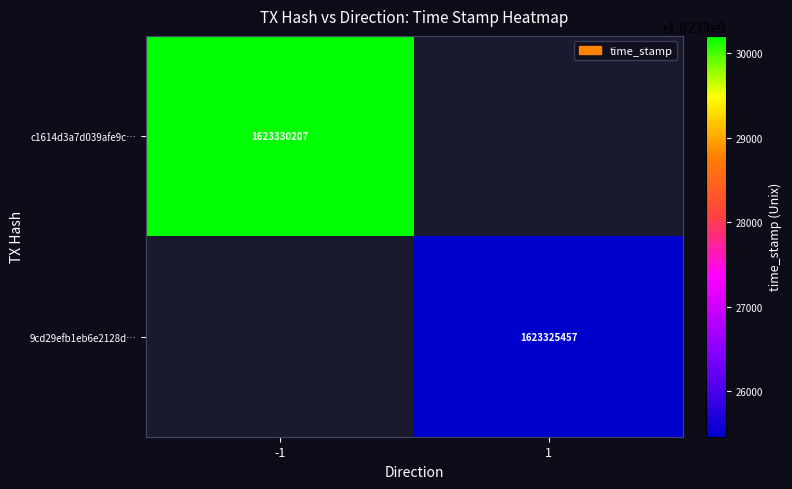

Is it true that c1614d3a7d039afe9c… equals 969853645 at -1?

False